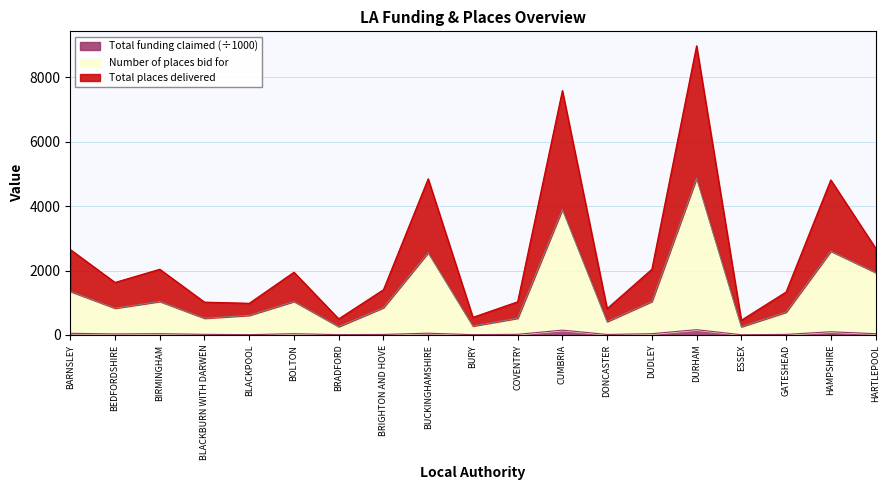

What is the smallest value displayed?

7.1